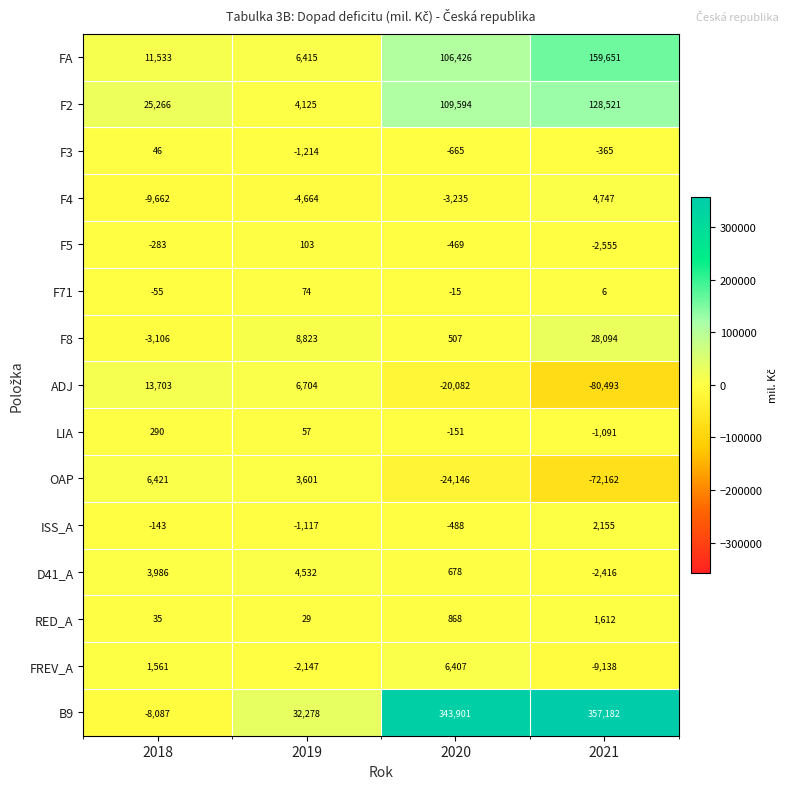

Rank the series by their maximum value, from lowest to highest.

F3, F71, F5, LIA, RED_A, ISS_A, D41_A, F4, FREV_A, OAP, ADJ, F8, F2, FA, B9